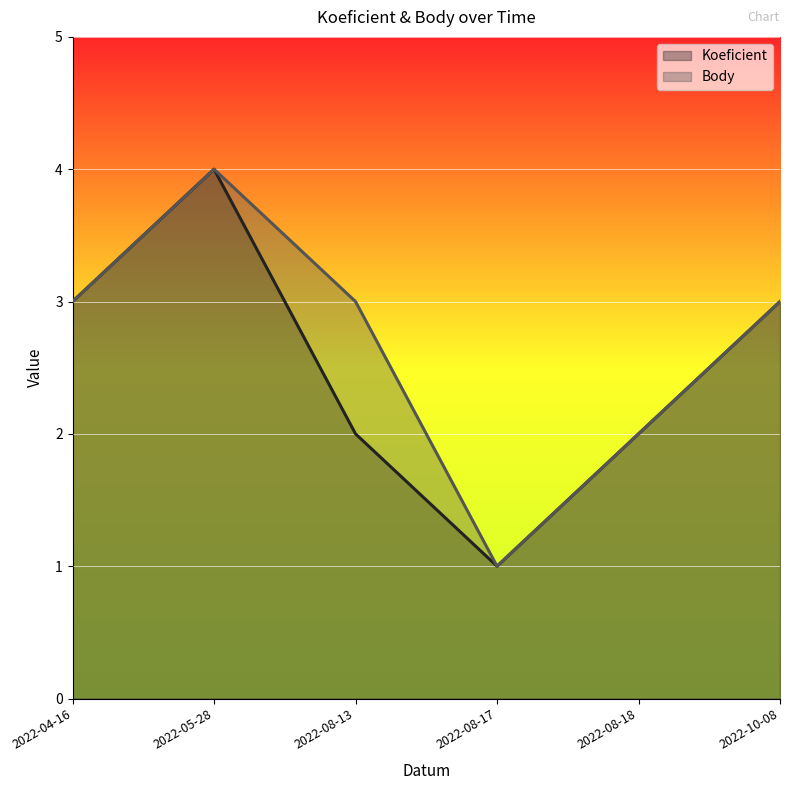

At 2022-08-18, list the series in order from largest to smallest.

Koeficient, Body